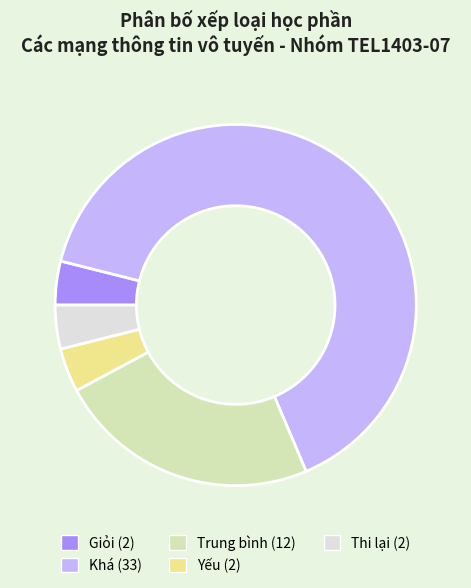

Is there a majority slice in this chart?

Yes